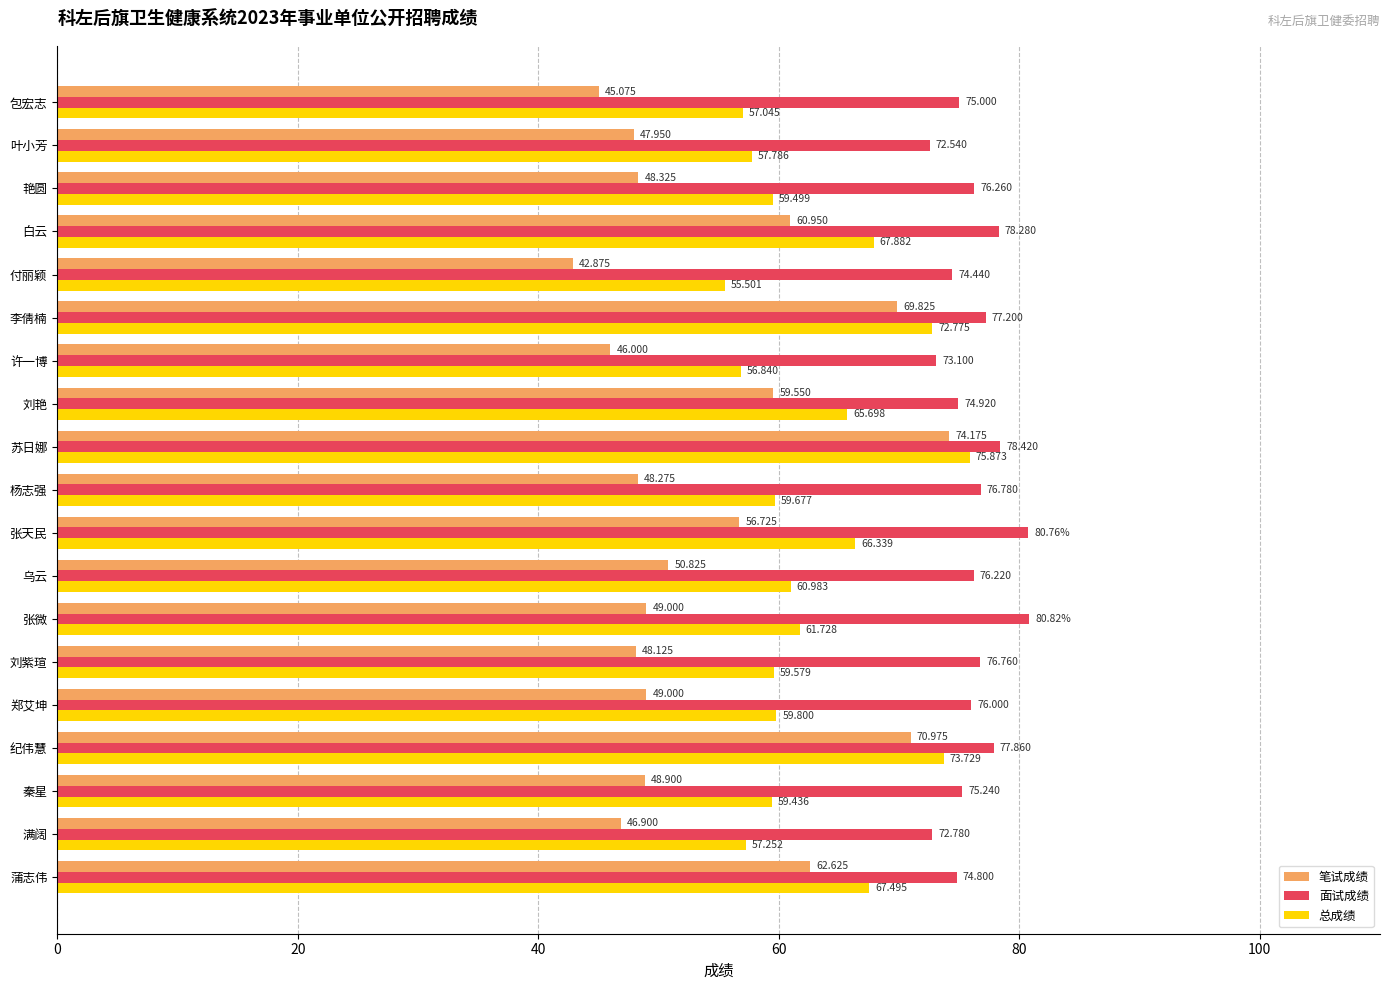

Where is 笔试成绩 nearest to the value 58?

张天民